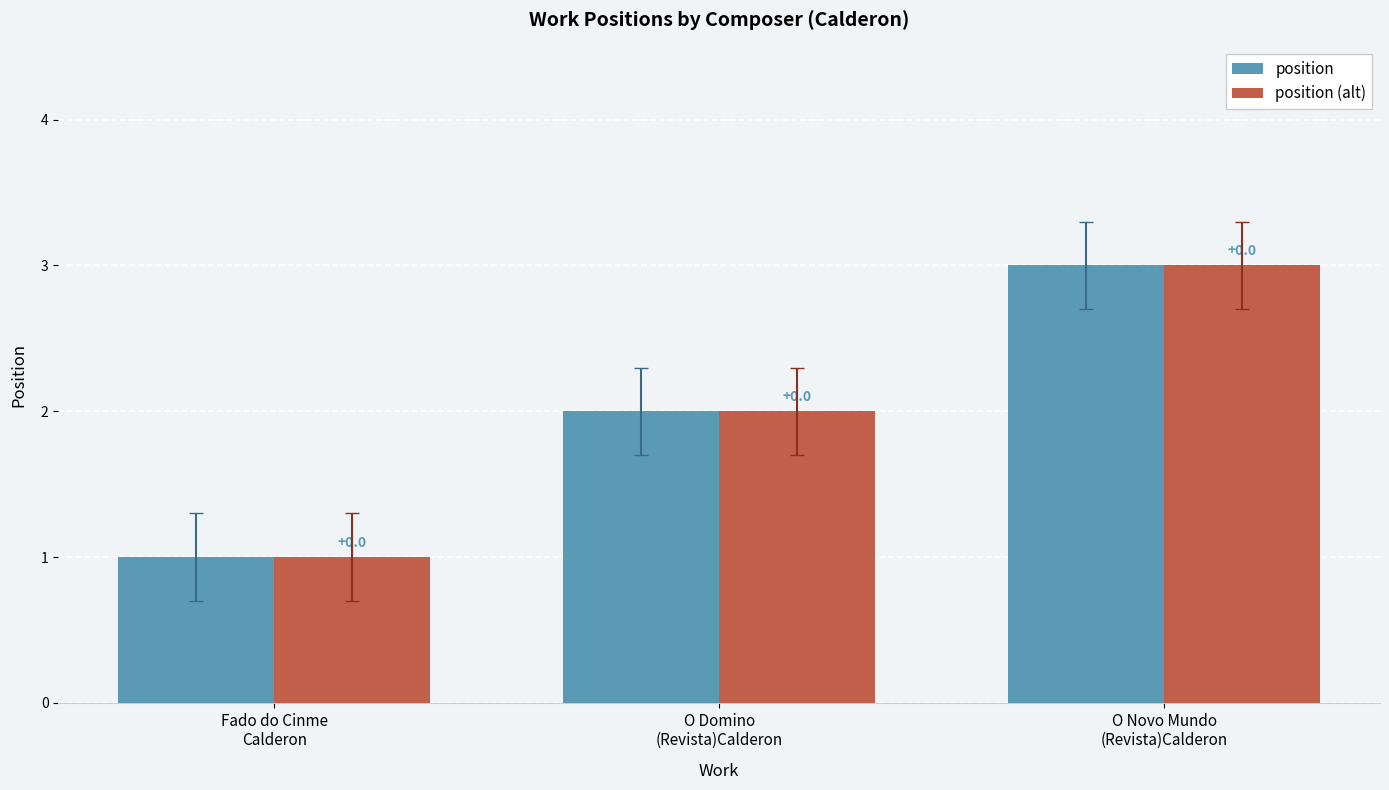

What are all the series names shown in the legend?

position, position (alt)